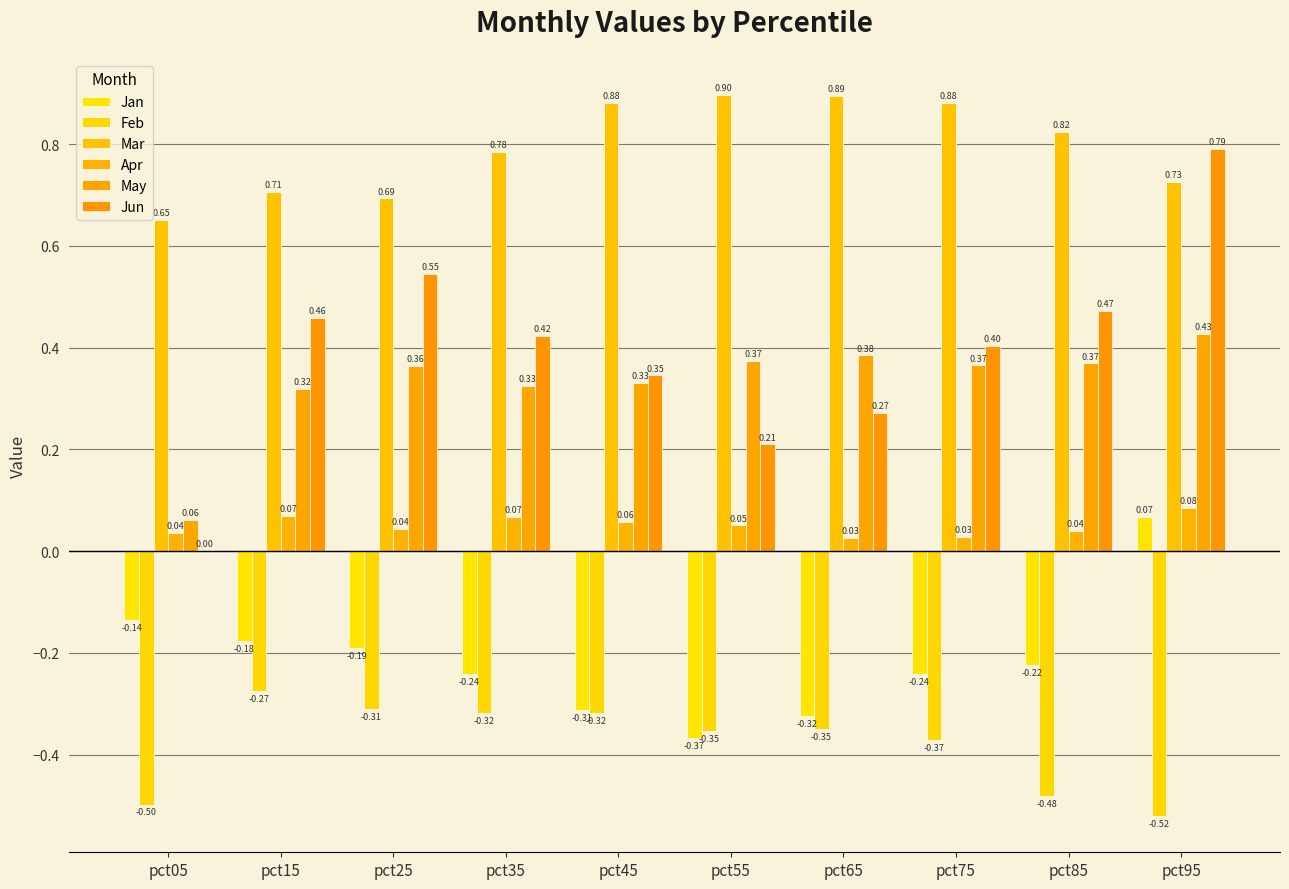

Reading right to left, list all the values displayed in this chart.

Jan: 0.1	-0.2	-0.2	-0.3	-0.4	-0.3	-0.2	-0.2	-0.2	-0.1
Feb: -0.5	-0.5	-0.4	-0.3	-0.4	-0.3	-0.3	-0.3	-0.3	-0.5
Mar: 0.7	0.8	0.9	0.9	0.9	0.9	0.8	0.7	0.7	0.7
Apr: 0.1	0.0	0.0	0.0	0.1	0.1	0.1	0.0	0.1	0.0
May: 0.4	0.4	0.4	0.4	0.4	0.3	0.3	0.4	0.3	0.1
Jun: 0.8	0.5	0.4	0.3	0.2	0.3	0.4	0.5	0.5	0.0